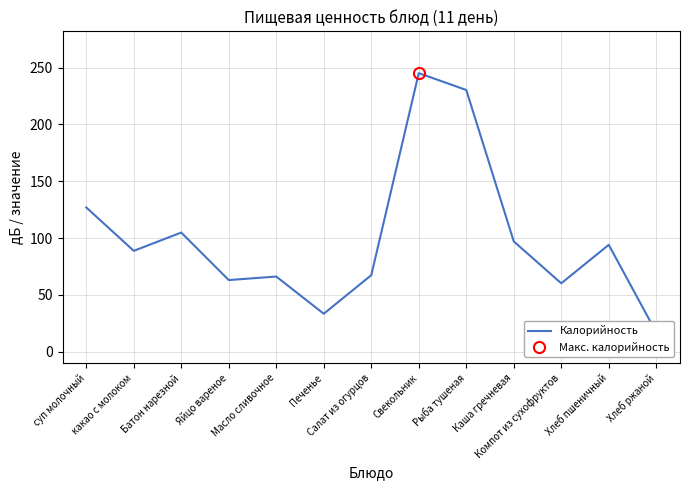

What is the label of the 11th point from the left?

Компот из сухофруктов